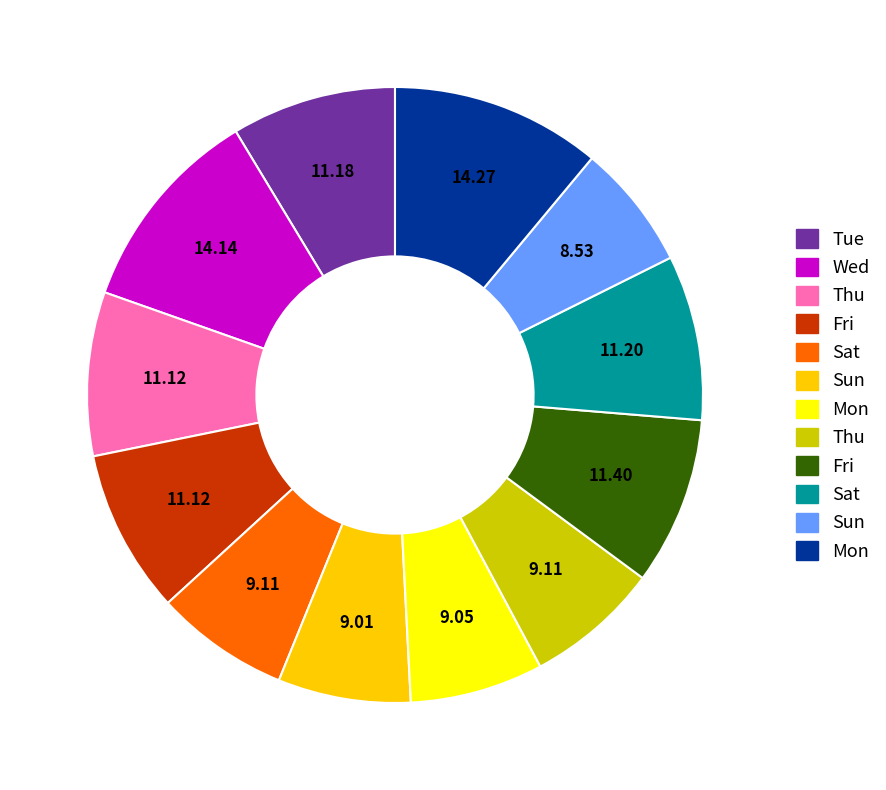

Does any single category account for the majority?

No